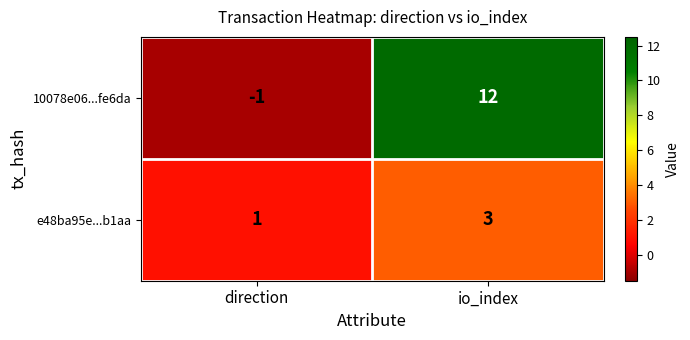

At how many categories does at least one series exceed 3?

1